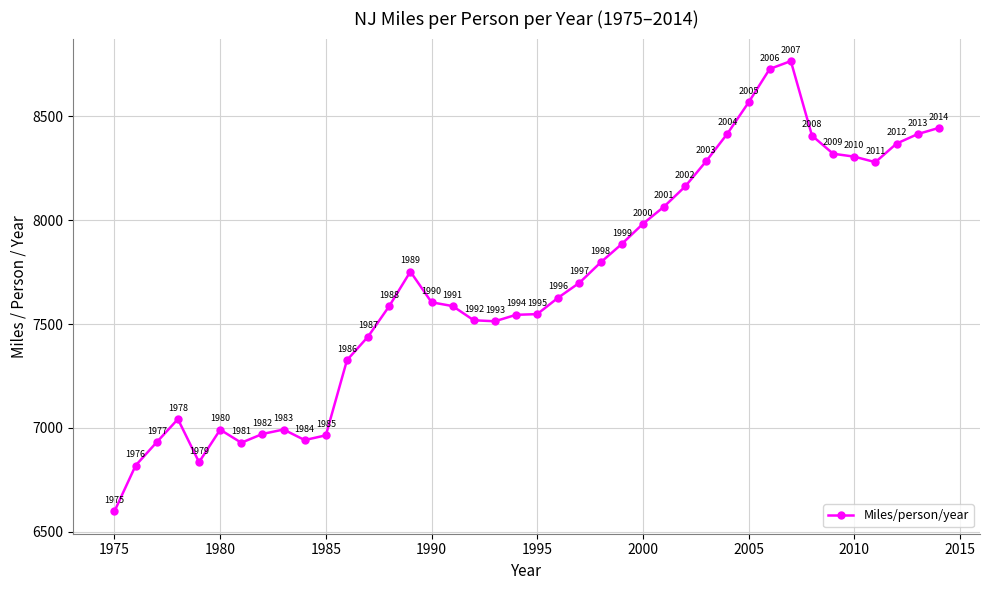

What is the average value?

7699.2